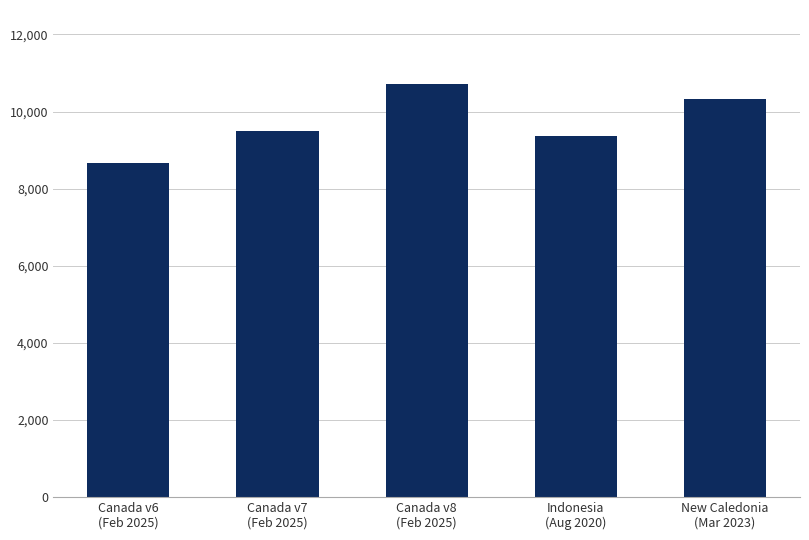

The value at New Caledonia
(Mar 2023) is 4054. True or false?

False